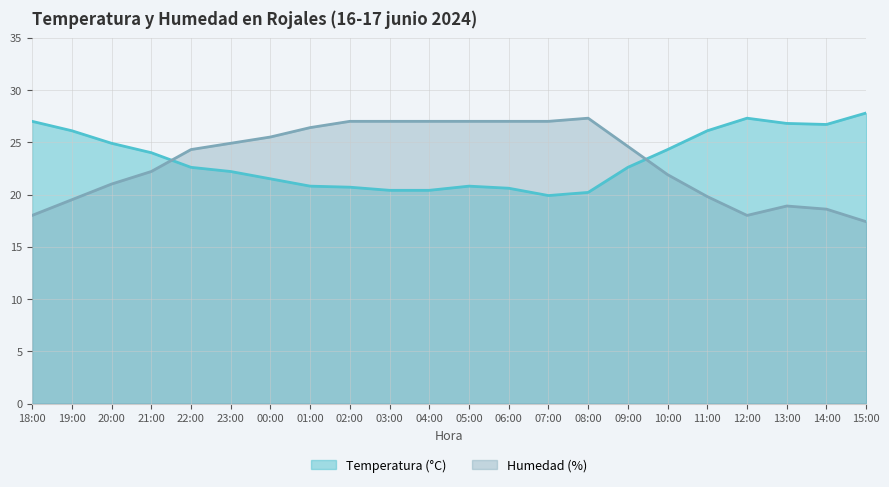

Is it true that Temperatura (°C) equals 24.0 at 21:00?

True